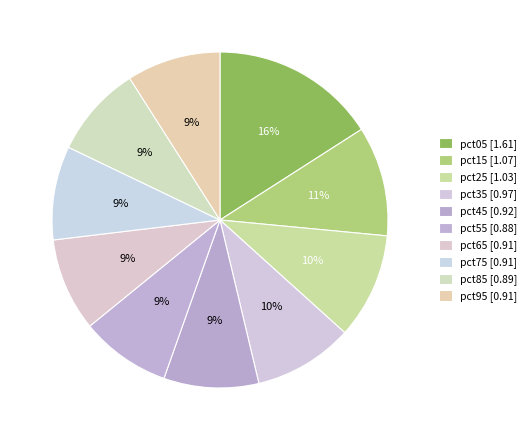

Does any single category account for the majority?

No